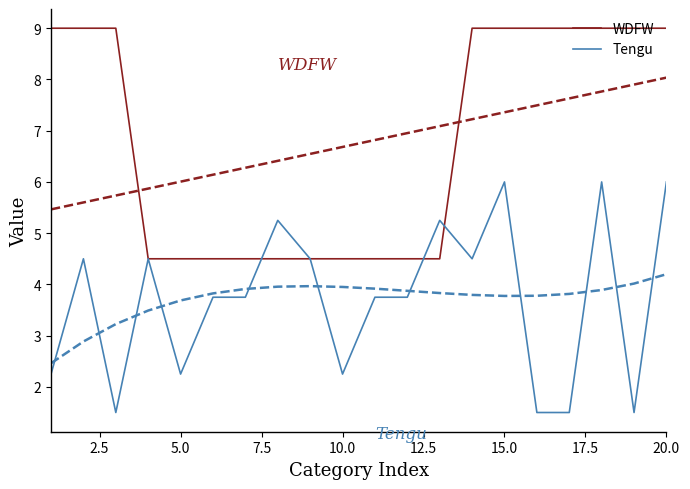

Is it true that Tengu equals 9.9 at 20.0?

False